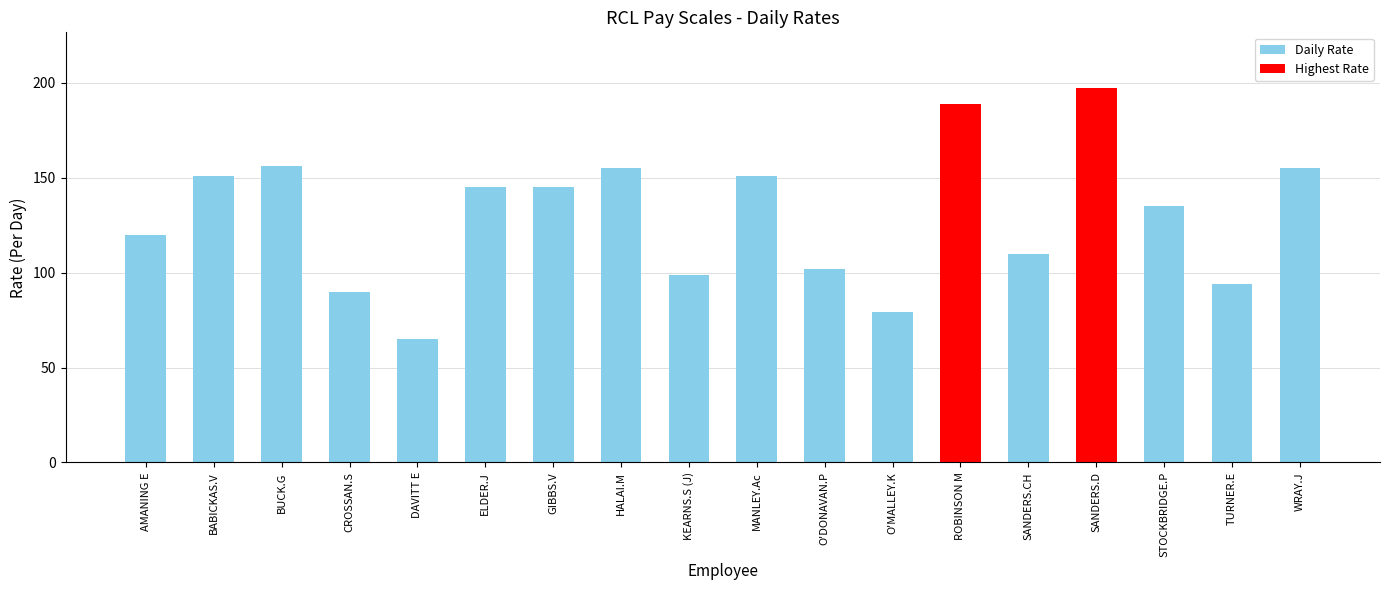

What is the sum of all Daily Rate values?

1952